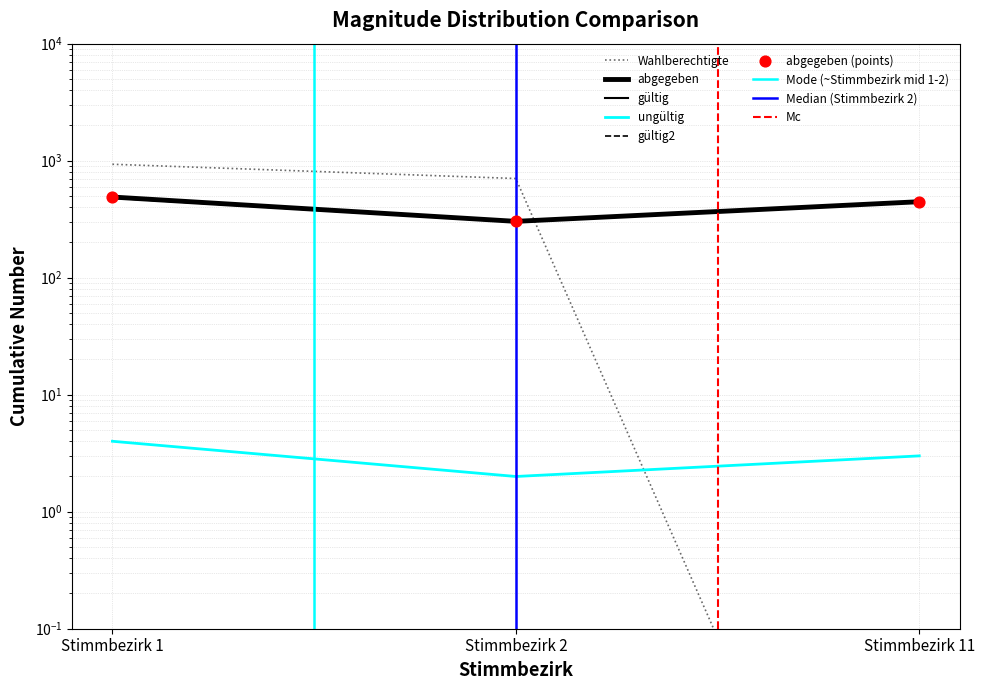

Is the value of gültig2 at Stimmbezirk 1 greater than the value of Wahlberechtigte at Stimmbezirk 2?

No